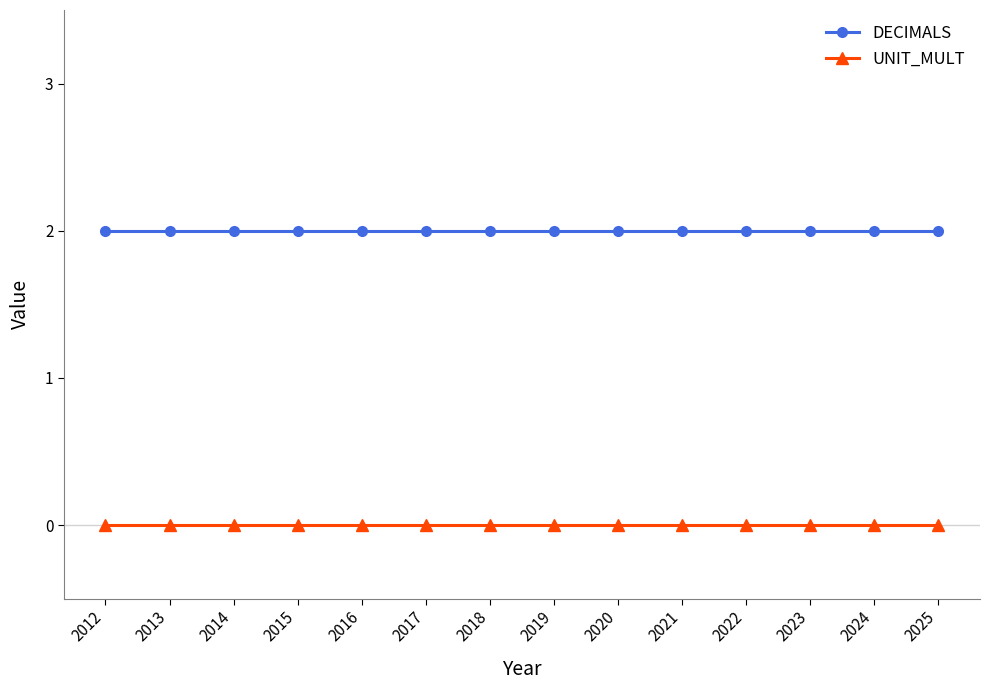

True or false: UNIT_MULT and DECIMALS cross at least once.

False